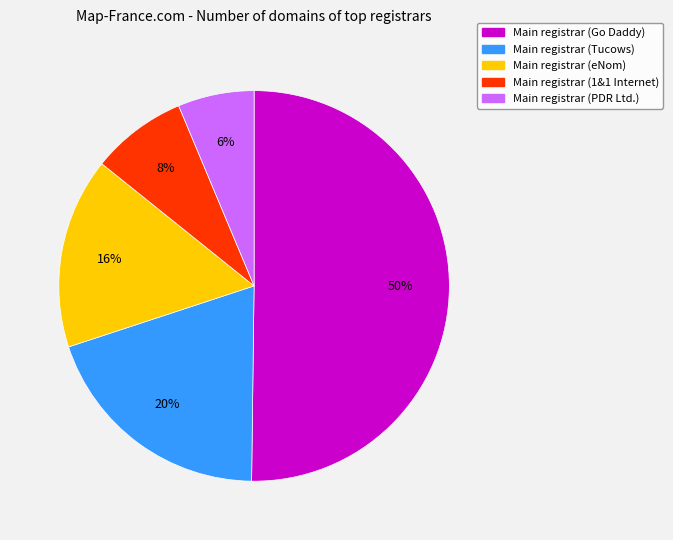

To the nearest percent, what is the difference between the largest and smallest slice percentages?

44%